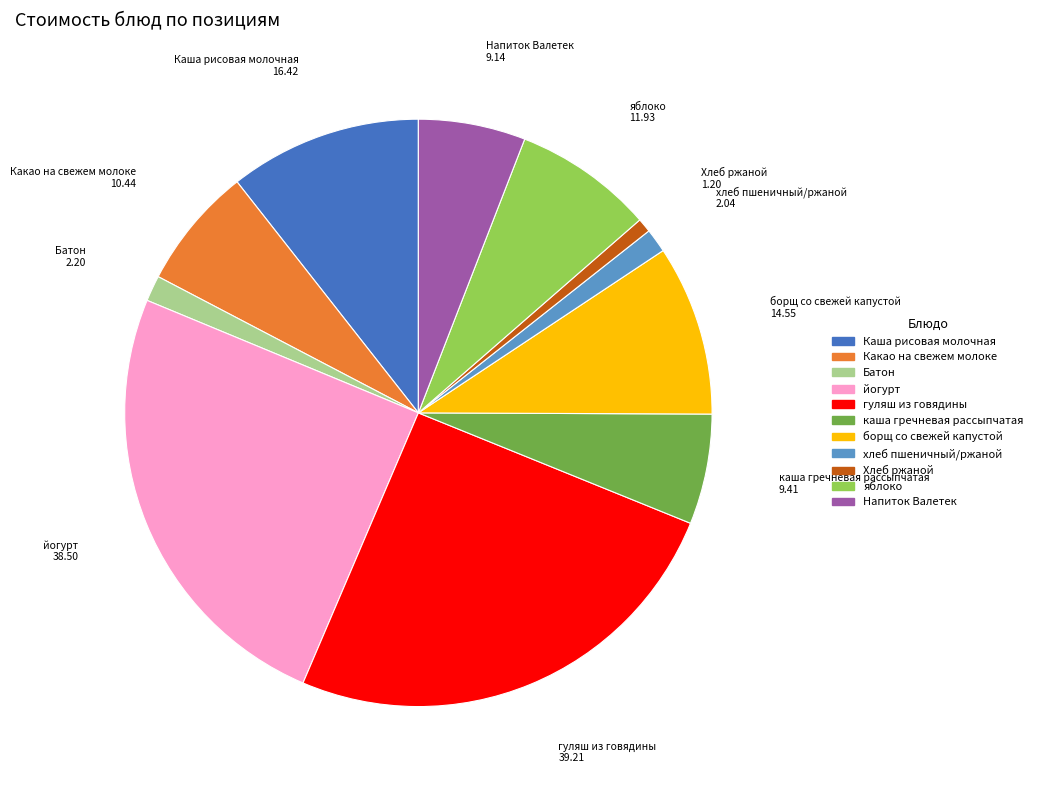

Is there a majority slice in this chart?

No